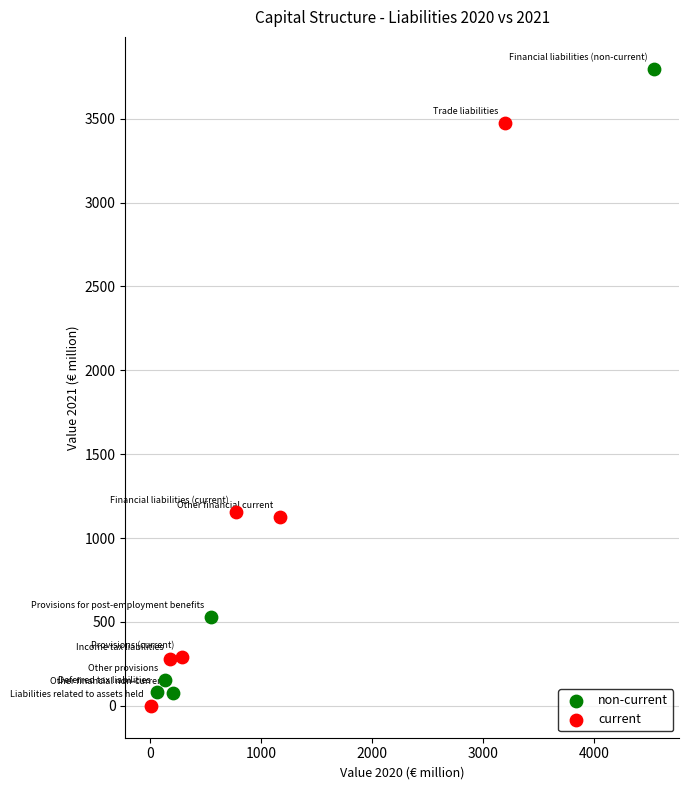

Which series contains the highest Y value?

non-current